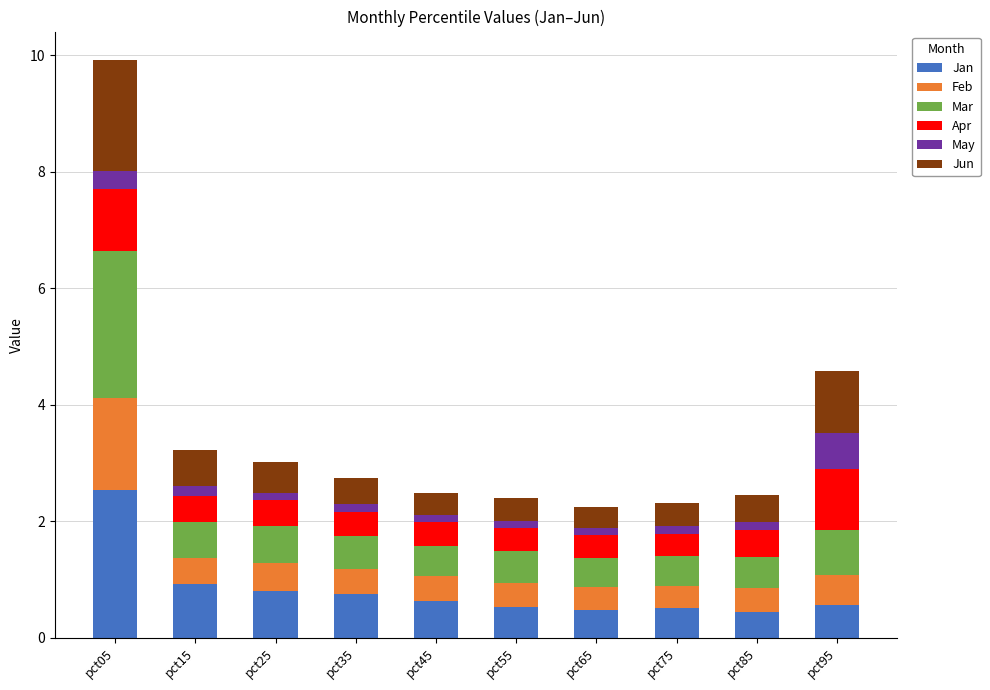

At which category is the sum across all series the highest?

pct05